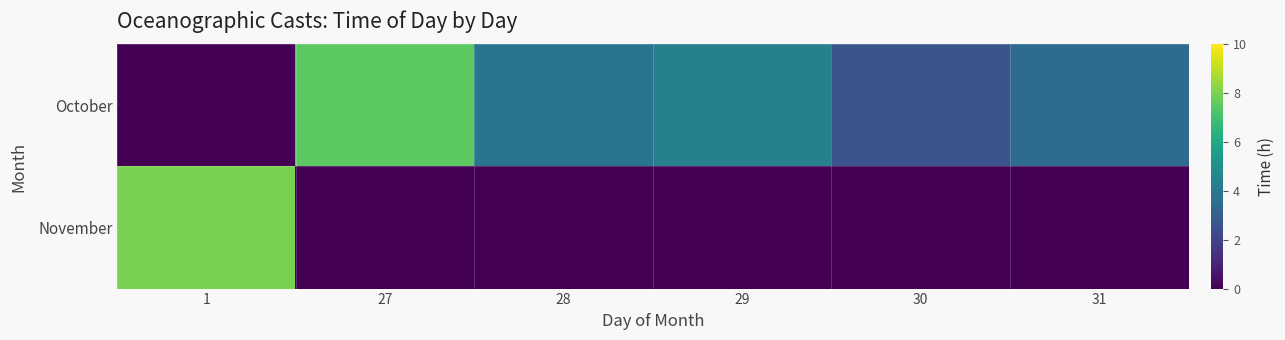

Reading left to right, transcribe all the data shown in this chart.

October: 1=0.0	27=7.5	28=3.9	29=4.4	30=2.7	31=3.5
November: 1=8.0	27=0.0	28=0.0	29=0.0	30=0.0	31=0.0